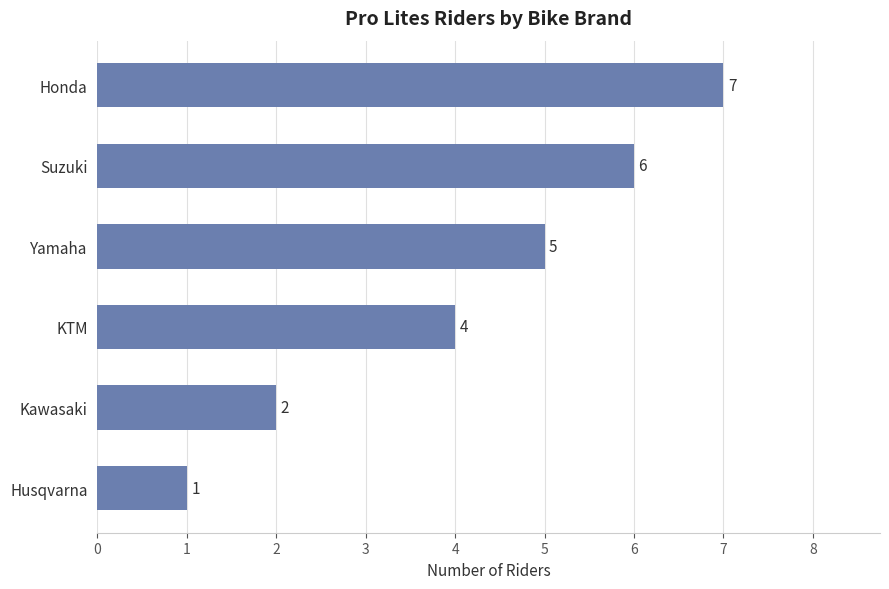

What is the difference between the maximum and minimum values?

6